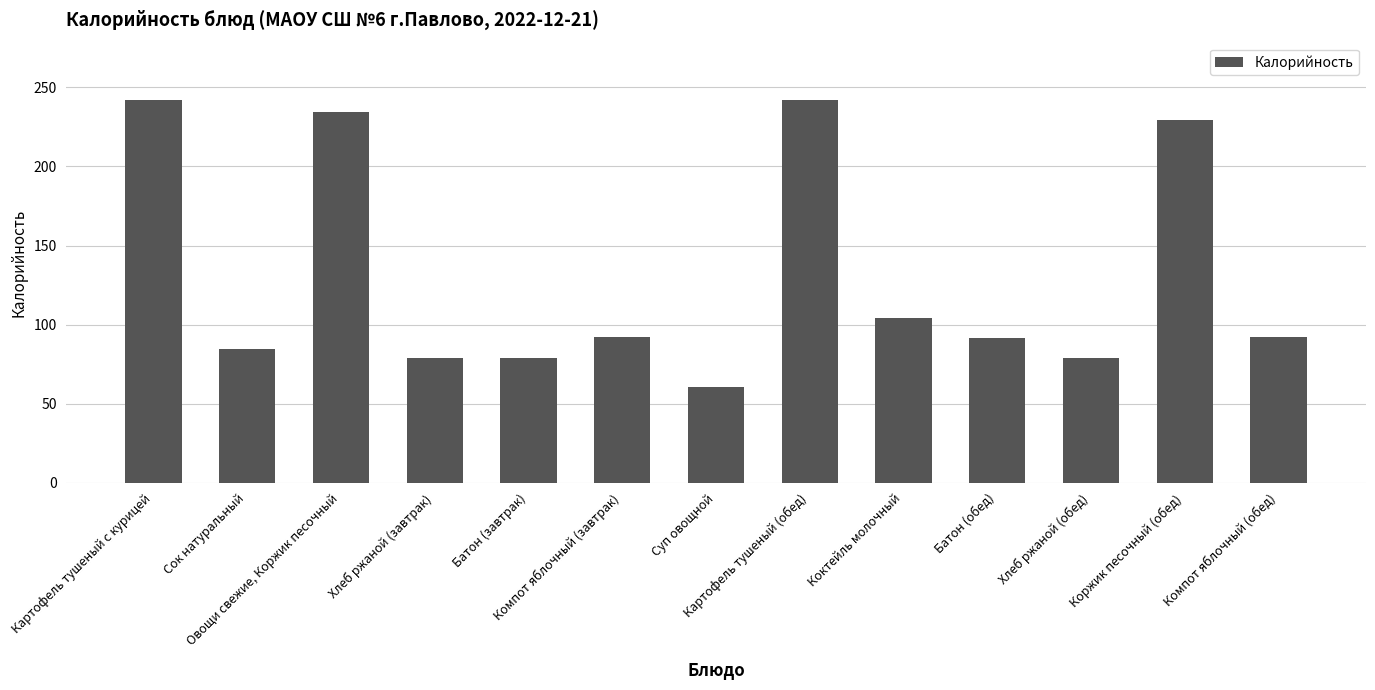

What is the greatest value displayed?

242.0